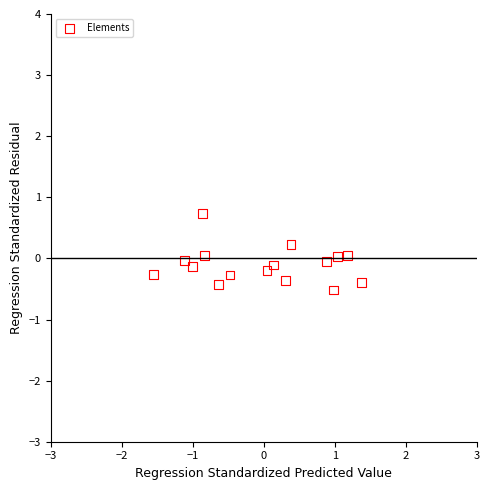

What is the range of Y values (max minus min)?

1.2